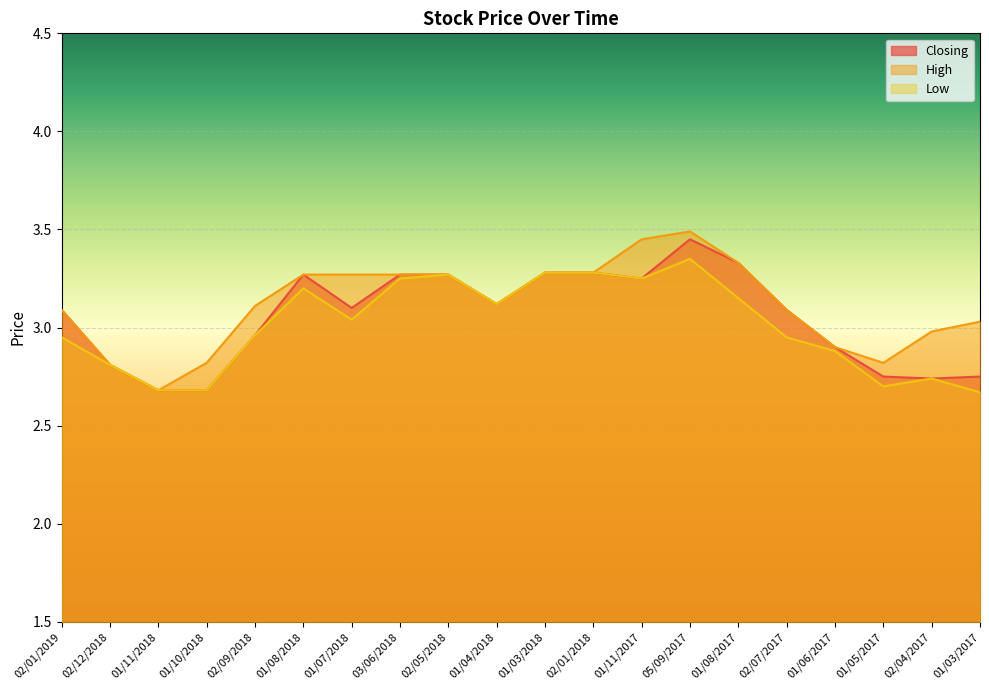

Rank the series at 02/12/2018 from highest to lowest value.

Closing, High, Low